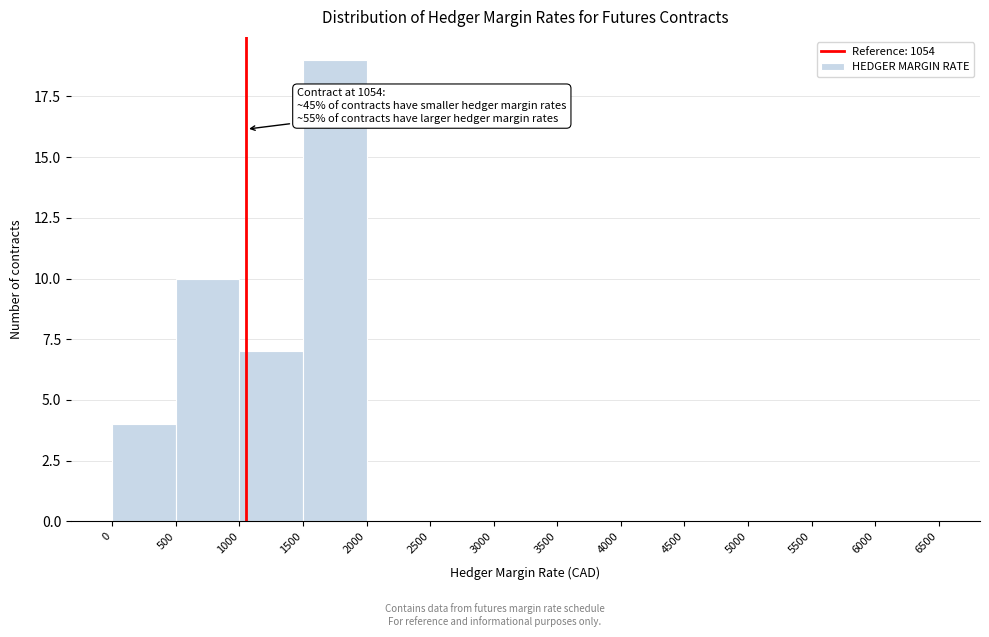

Over which range of the x-axis is the bar tallest?

1500 to 2000